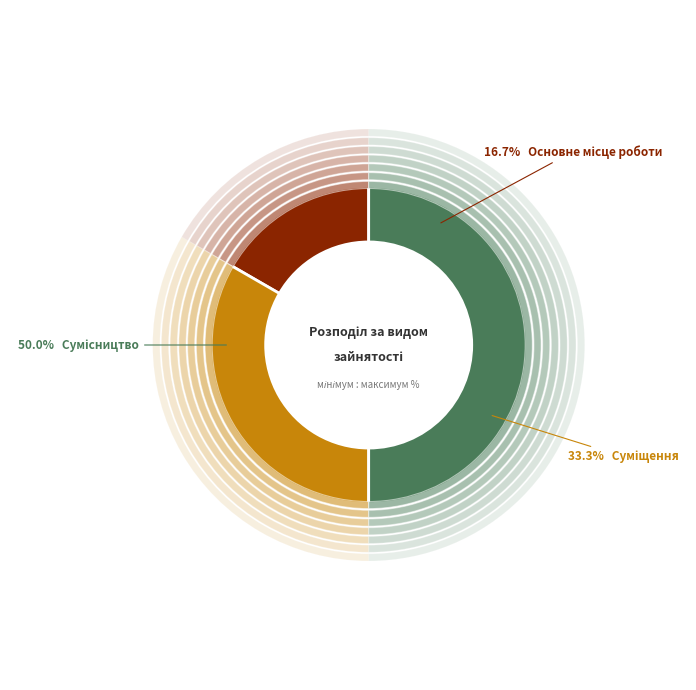

Count the number of slices in the pie.

3